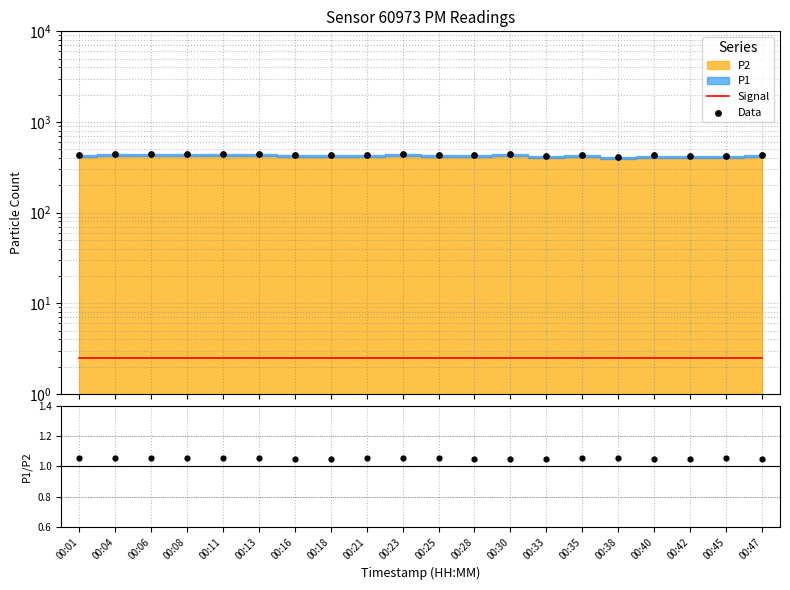

Is the value of Data at 00:42 greater than the value of Signal at 00:45?

Yes